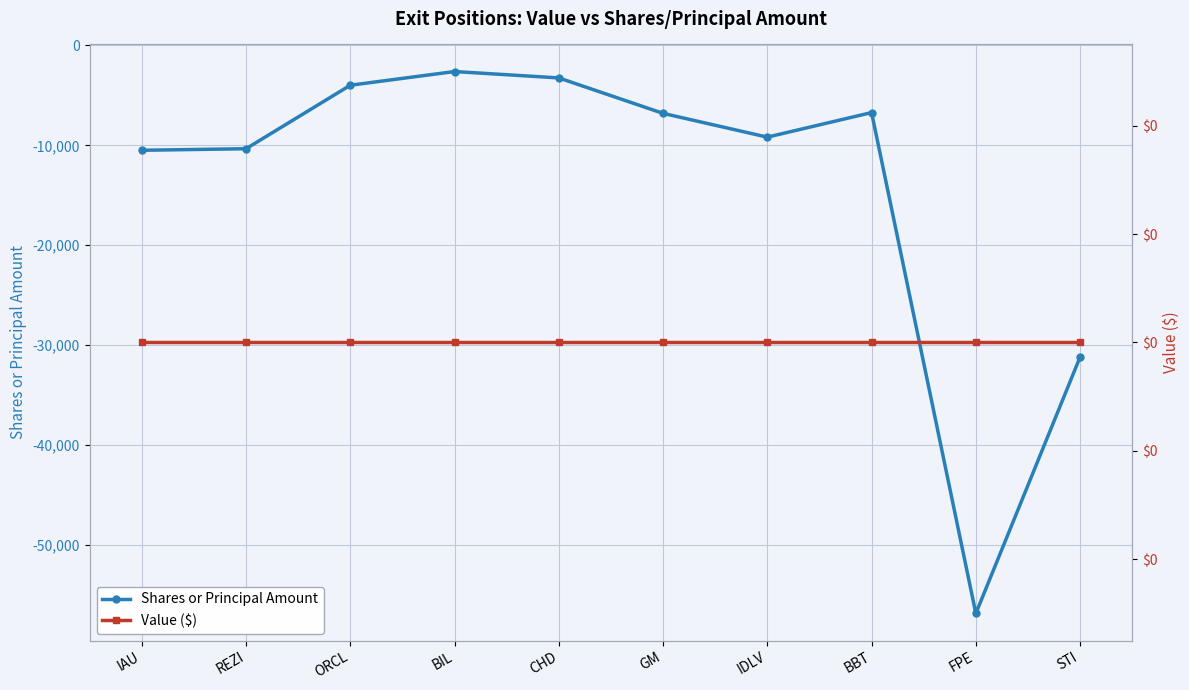

Rank the series by their average value, from highest to lowest.

Value ($), Shares or Principal Amount